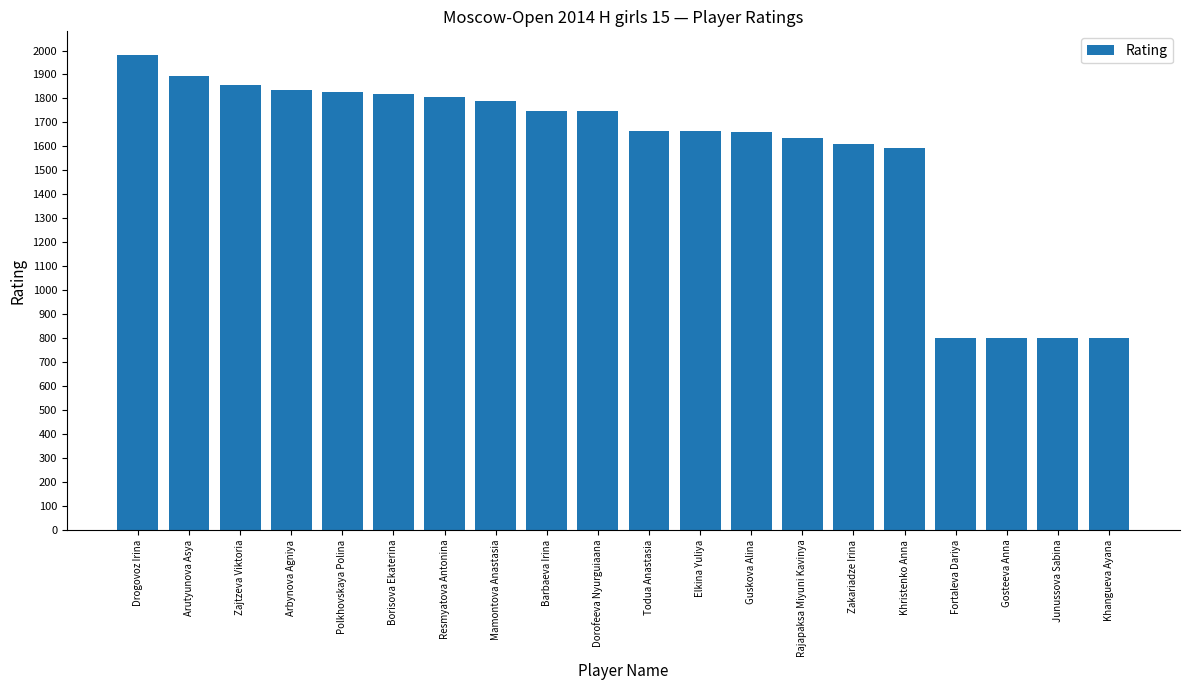

The chart shows a value of 1250 at Zajtzeva Viktoria. True or false?

False